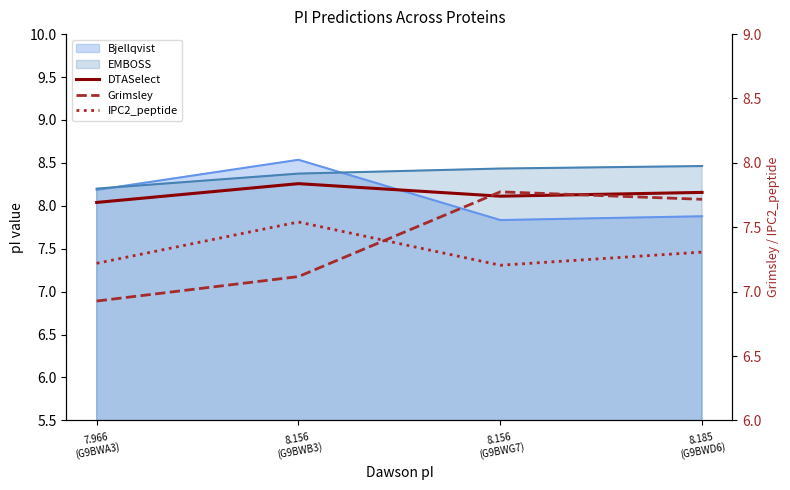

What is the difference between the maximum and minimum values in the IPC2_peptide series?

0.3